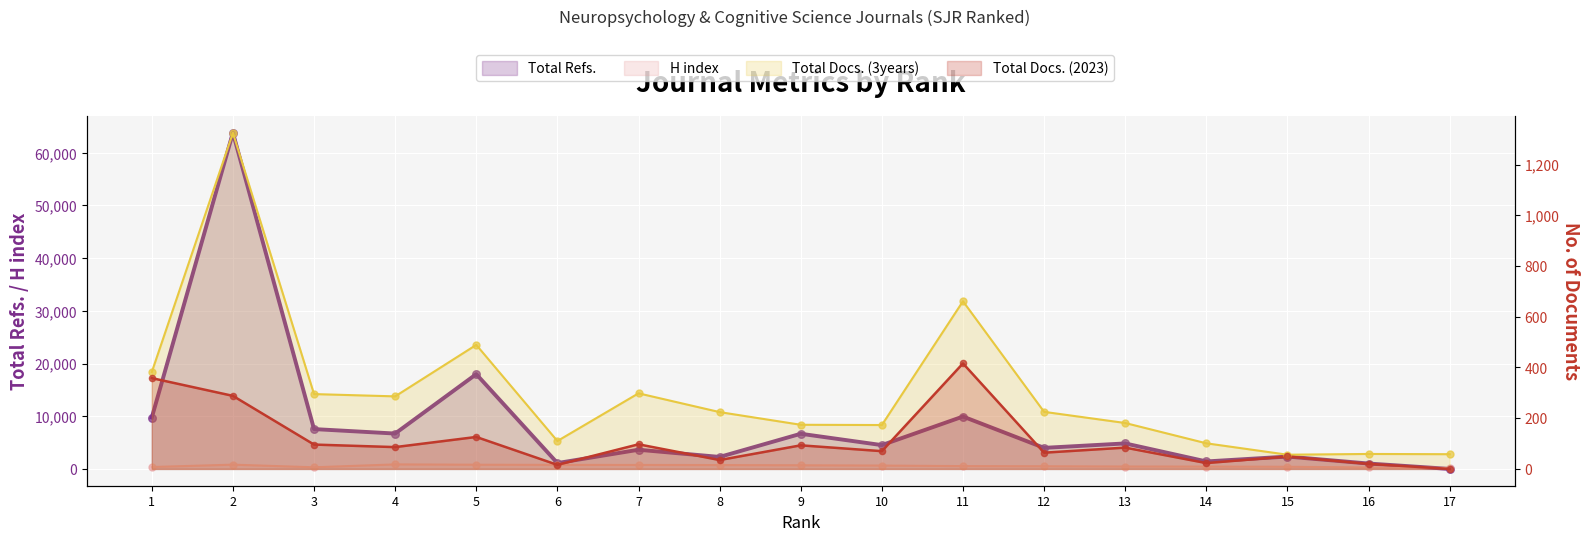

Which series has the largest total across all categories?

Total Refs.